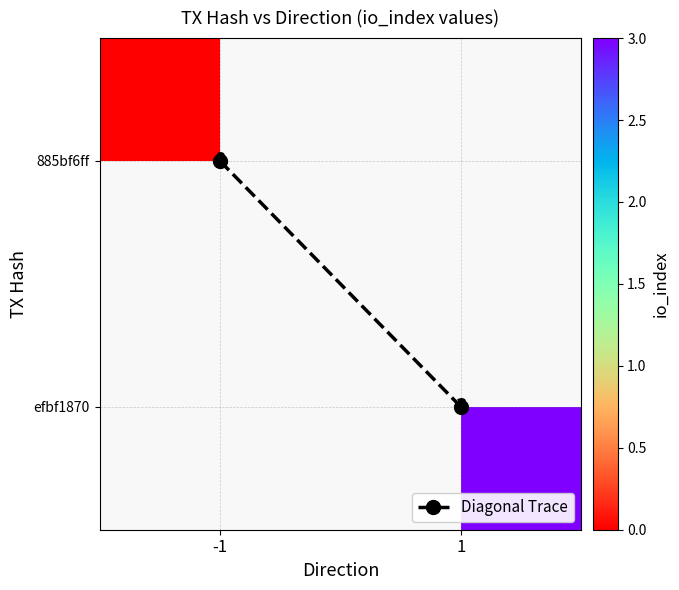

Which category has the highest value across all series?

1